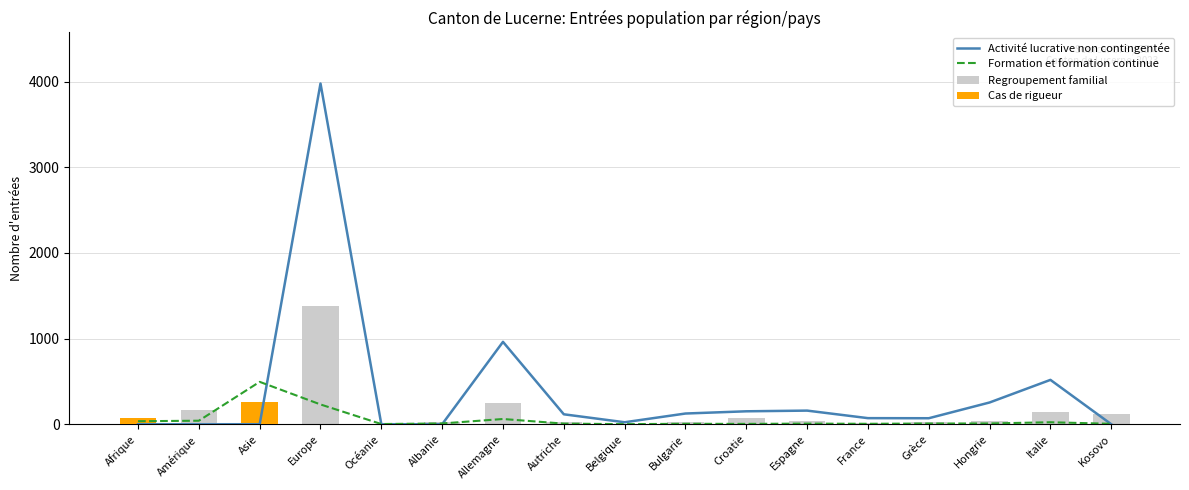

What position from the right is Espagne?

6